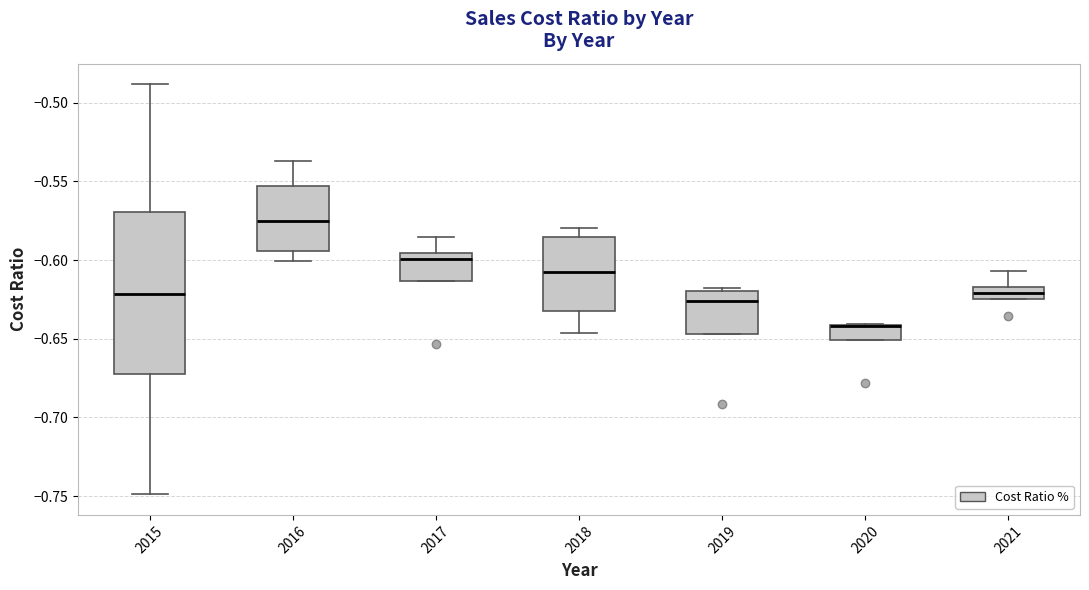

Comparing the boxes themselves (not the whiskers), which one is the tallest?

2015